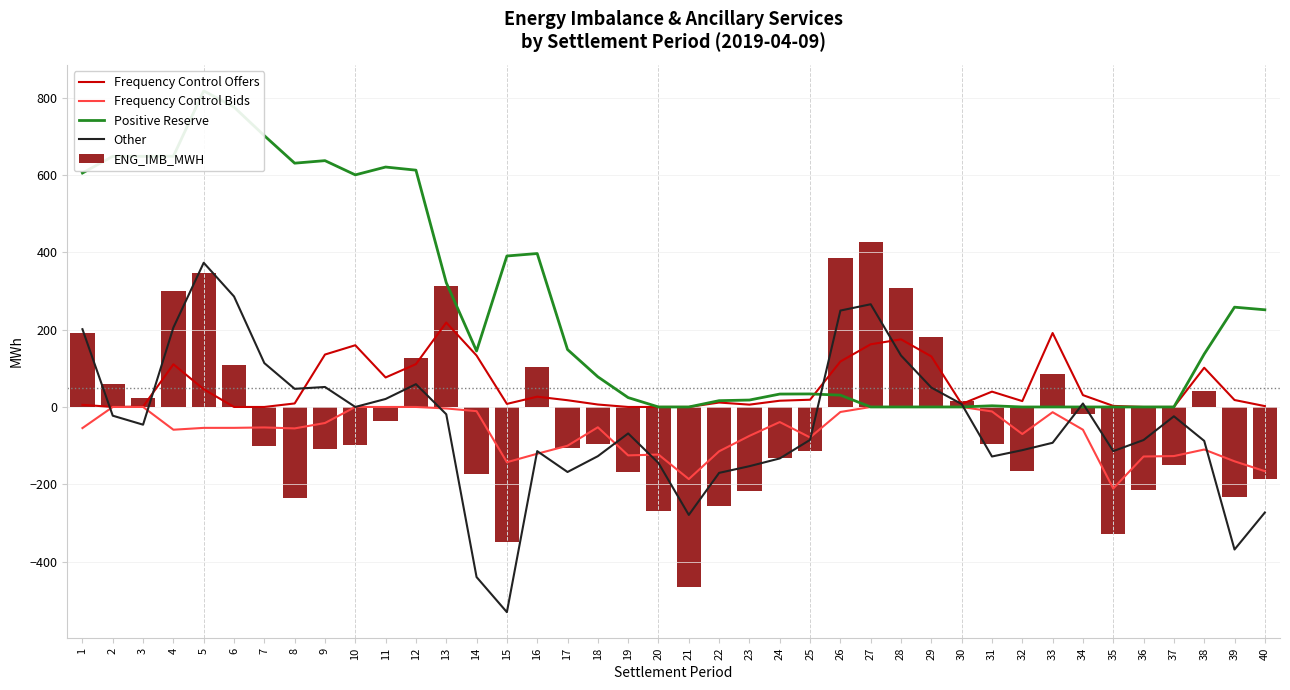

What is the difference between the maximum and second lowest values in the Frequency Control Bids series?

186.4